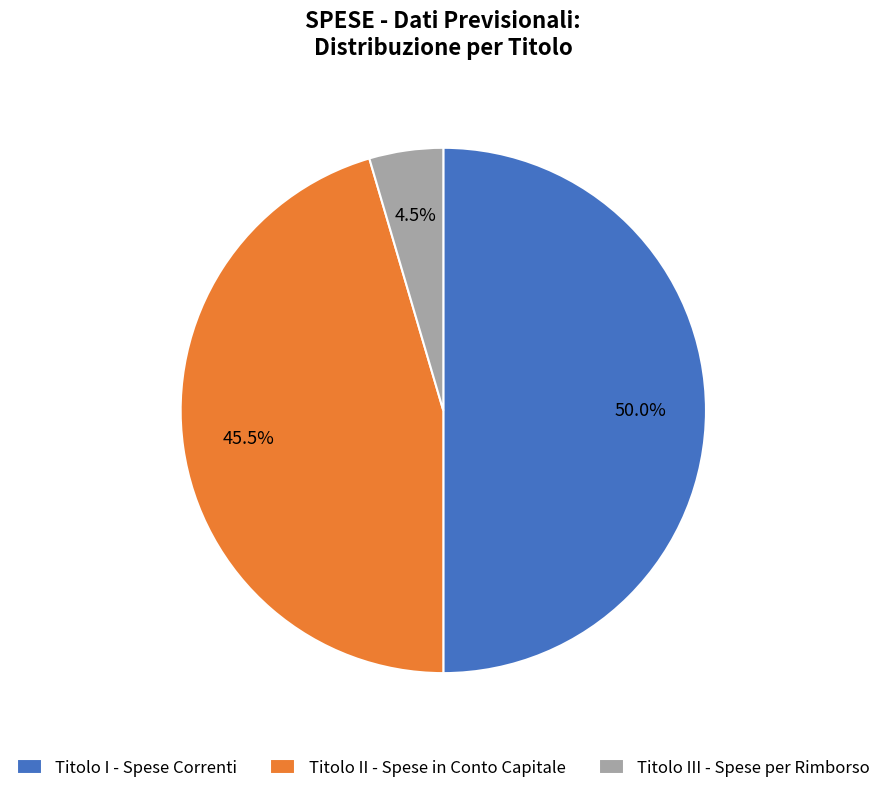

Does Titolo III - Spese per Rimborso account for over 50% of the chart?

No